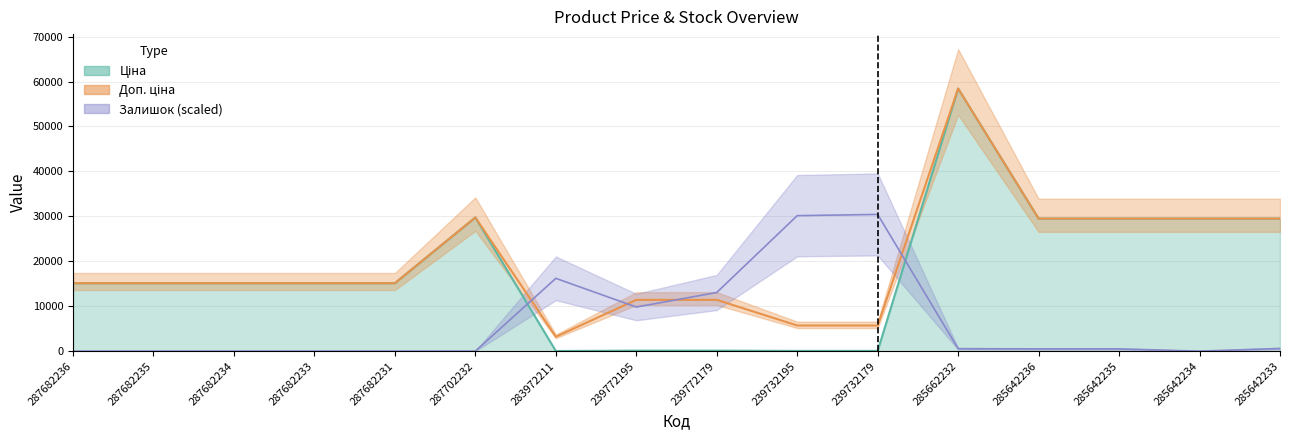

How many data points in Ціна are above 15120?

6